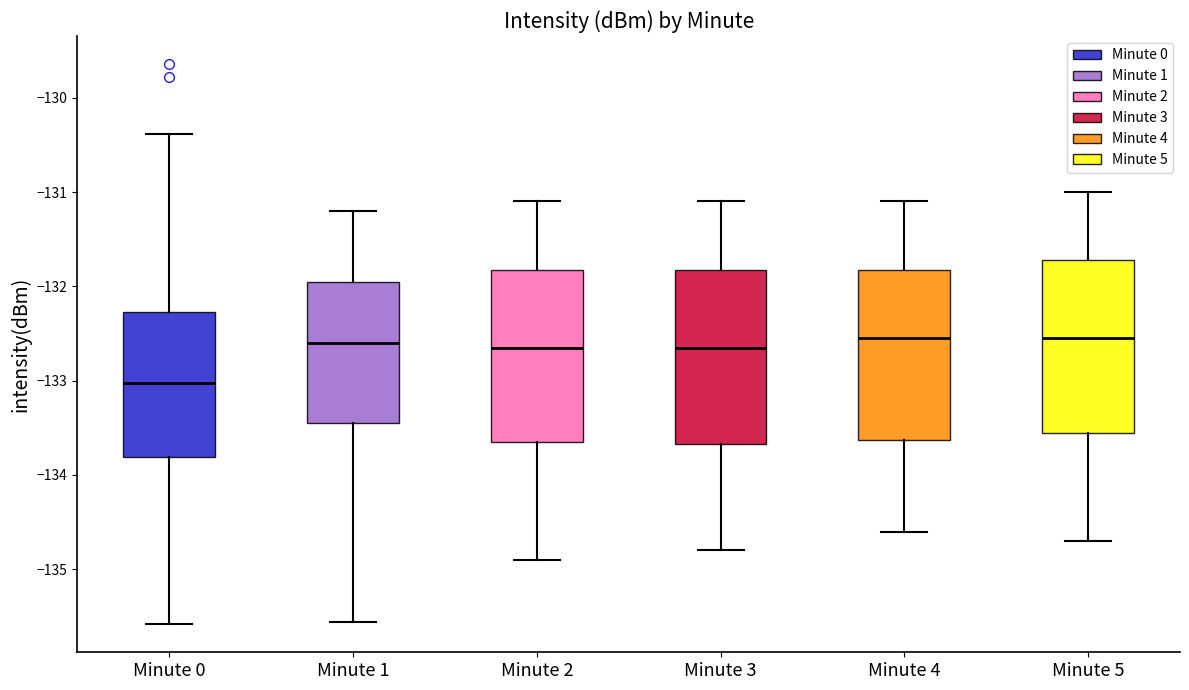

Reading left to right, transcribe this box plot: for each box, give where its median line is, the range the box spans, and where its two whiskers end, as read against the y-axis. The values are not printed on the chart, so give them approximately, as read against the axis.

Minute 0: median -133.0, box -133.8 to -132.3, whiskers -135.6 to -130.4
Minute 1: median -132.6, box -133.4 to -131.9, whiskers -135.6 to -131.2
Minute 2: median -132.6, box -133.6 to -131.8, whiskers -134.9 to -131.1
Minute 3: median -132.6, box -133.7 to -131.8, whiskers -134.8 to -131.1
Minute 4: median -132.5, box -133.6 to -131.8, whiskers -134.6 to -131.1
Minute 5: median -132.5, box -133.5 to -131.7, whiskers -134.7 to -131.0